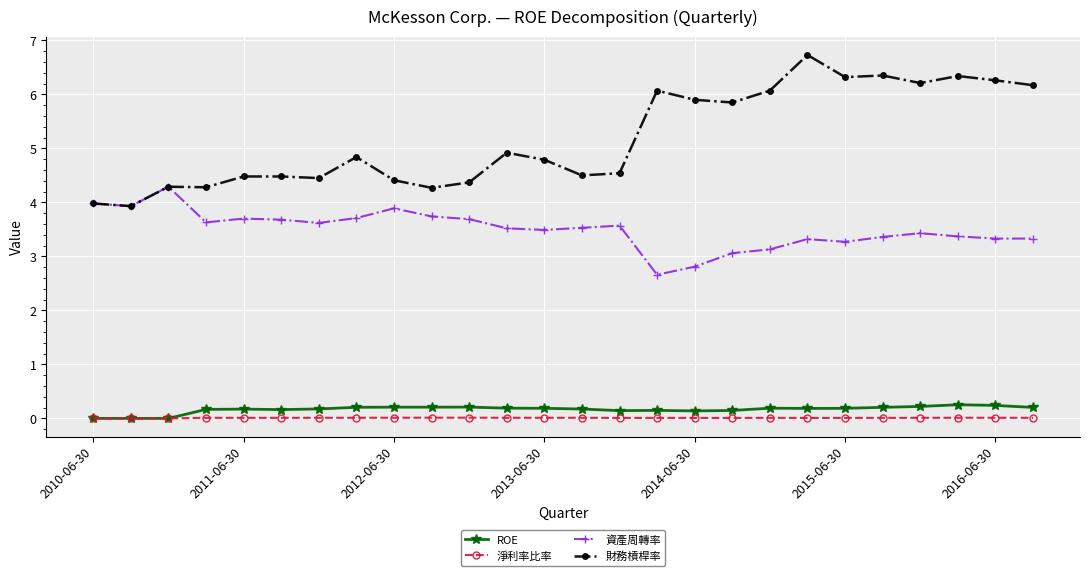

What is the maximum value shown in the chart?

6.7